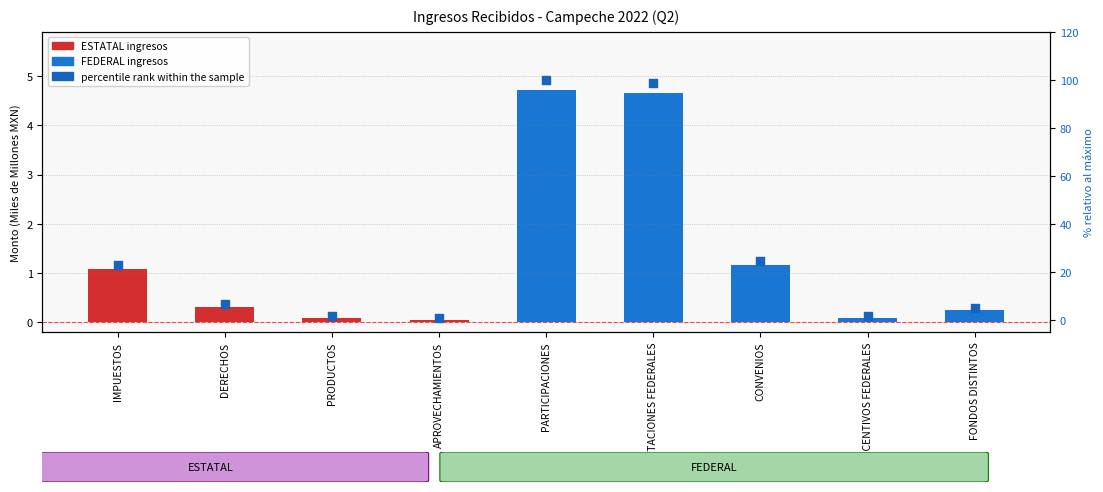

Between IMPUESTOS and CONVENIOS, which is larger?

CONVENIOS